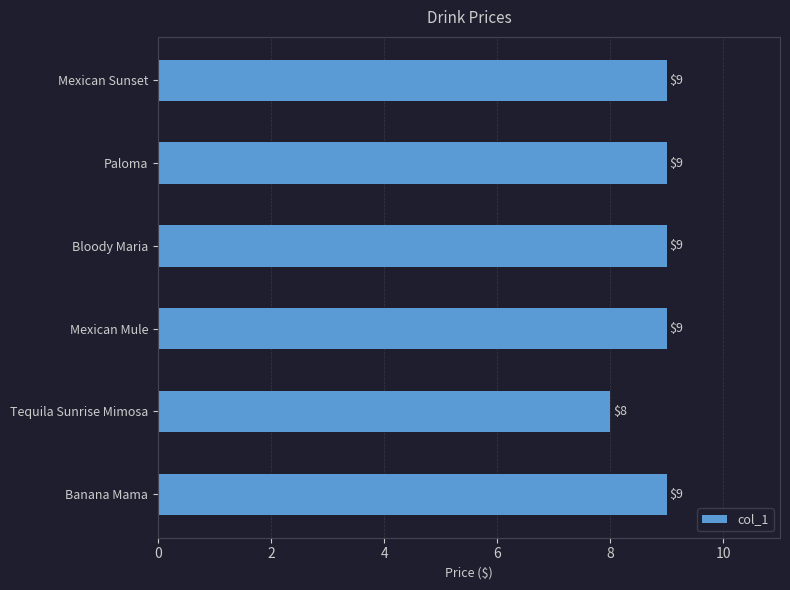

What is the smallest value displayed?

8